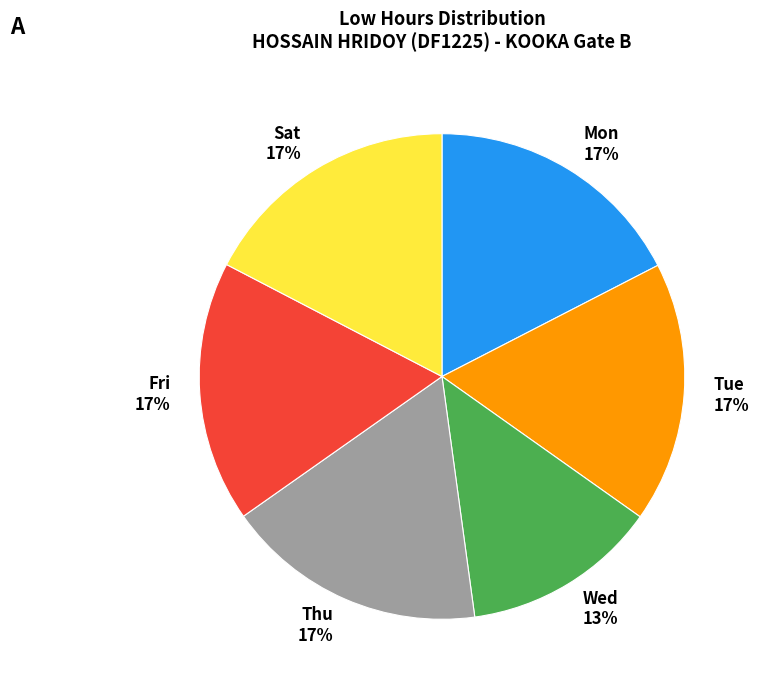

Which slice is the smallest?

Wed 13%